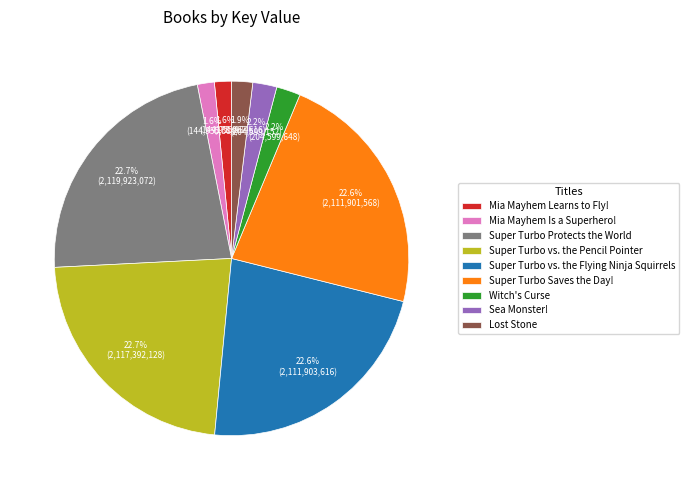

Does Mia Mayhem Learns to Fly! represent more than half of the total?

No